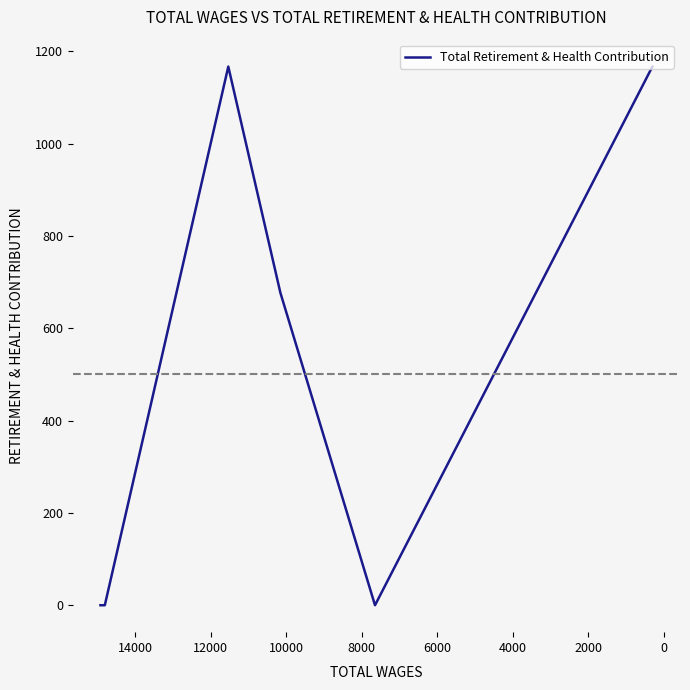

The value at 2000 is 2089. True or false?

False